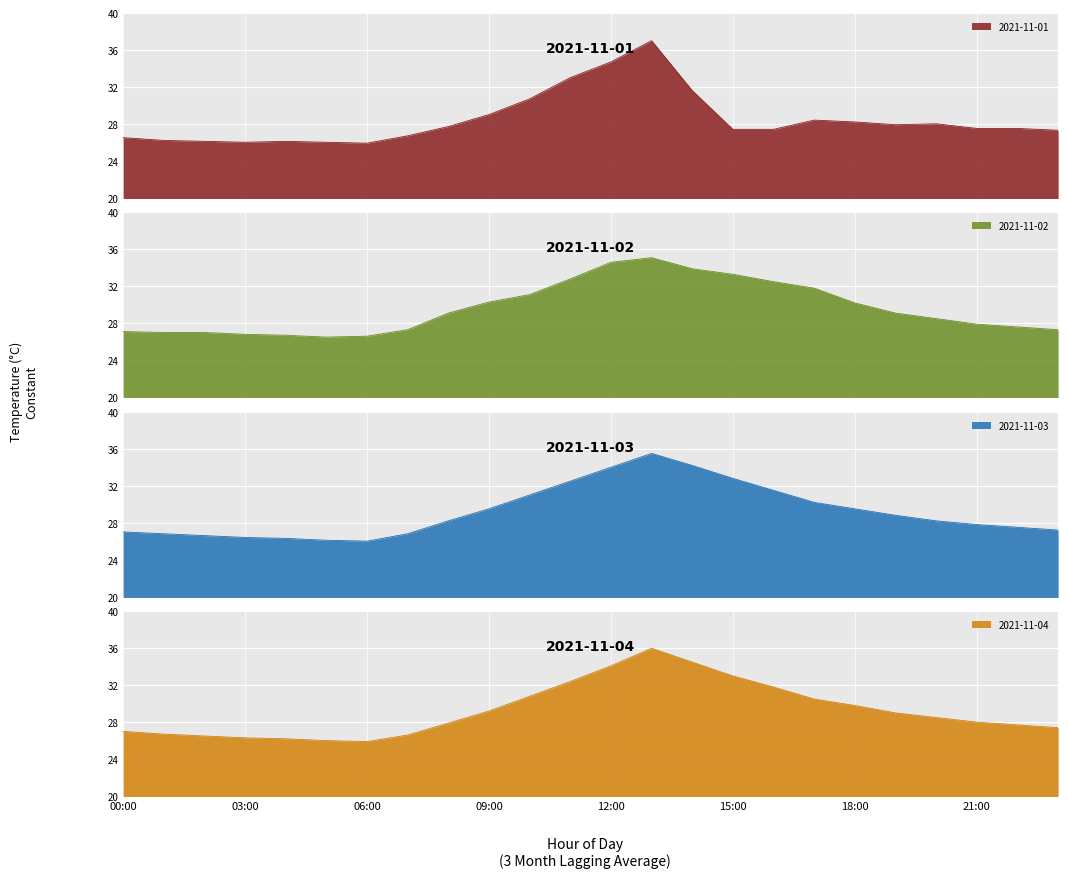

What value does the 2021-11-03 series have at 11?

32.5